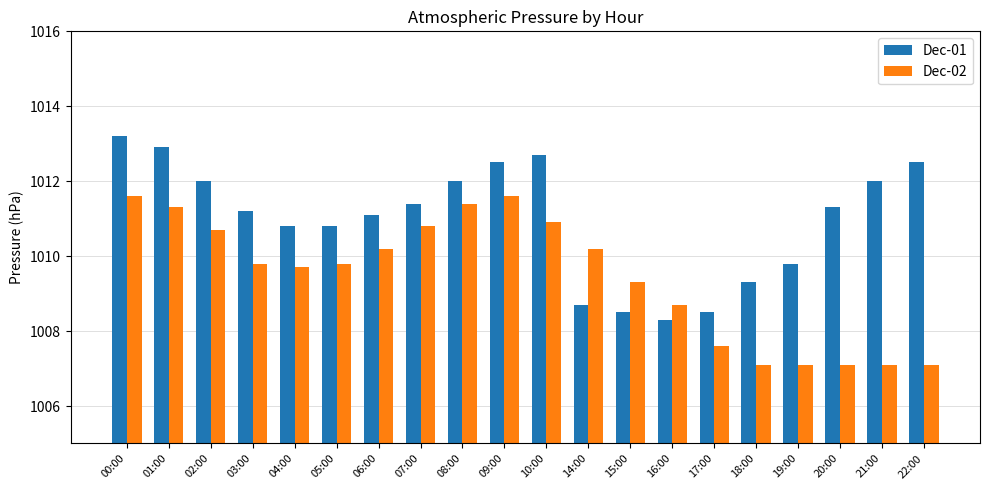

How many categories are shown in the chart?

20